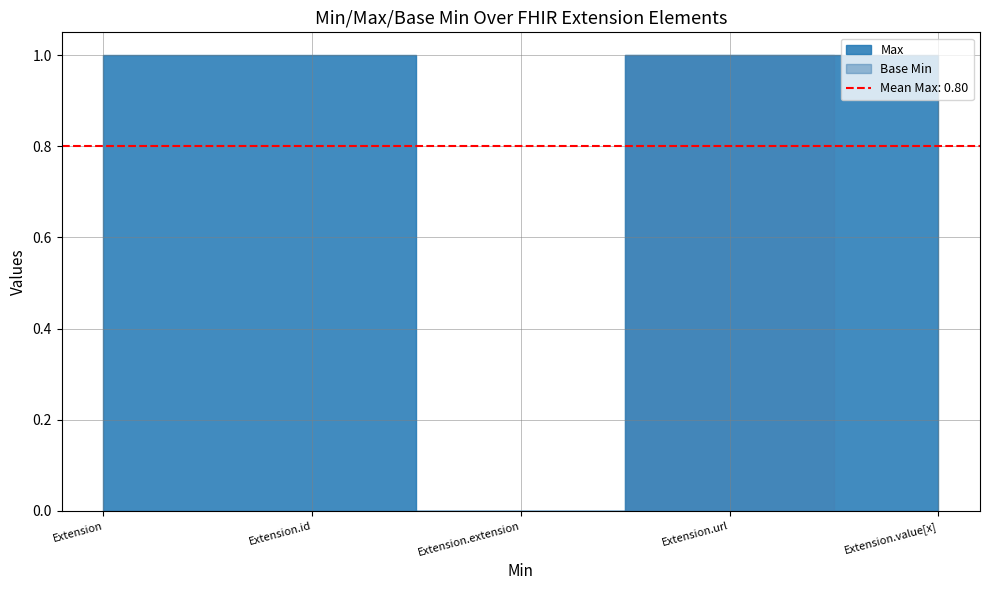

True or false: Base Min has more than 2 points higher than both neighbors.

False